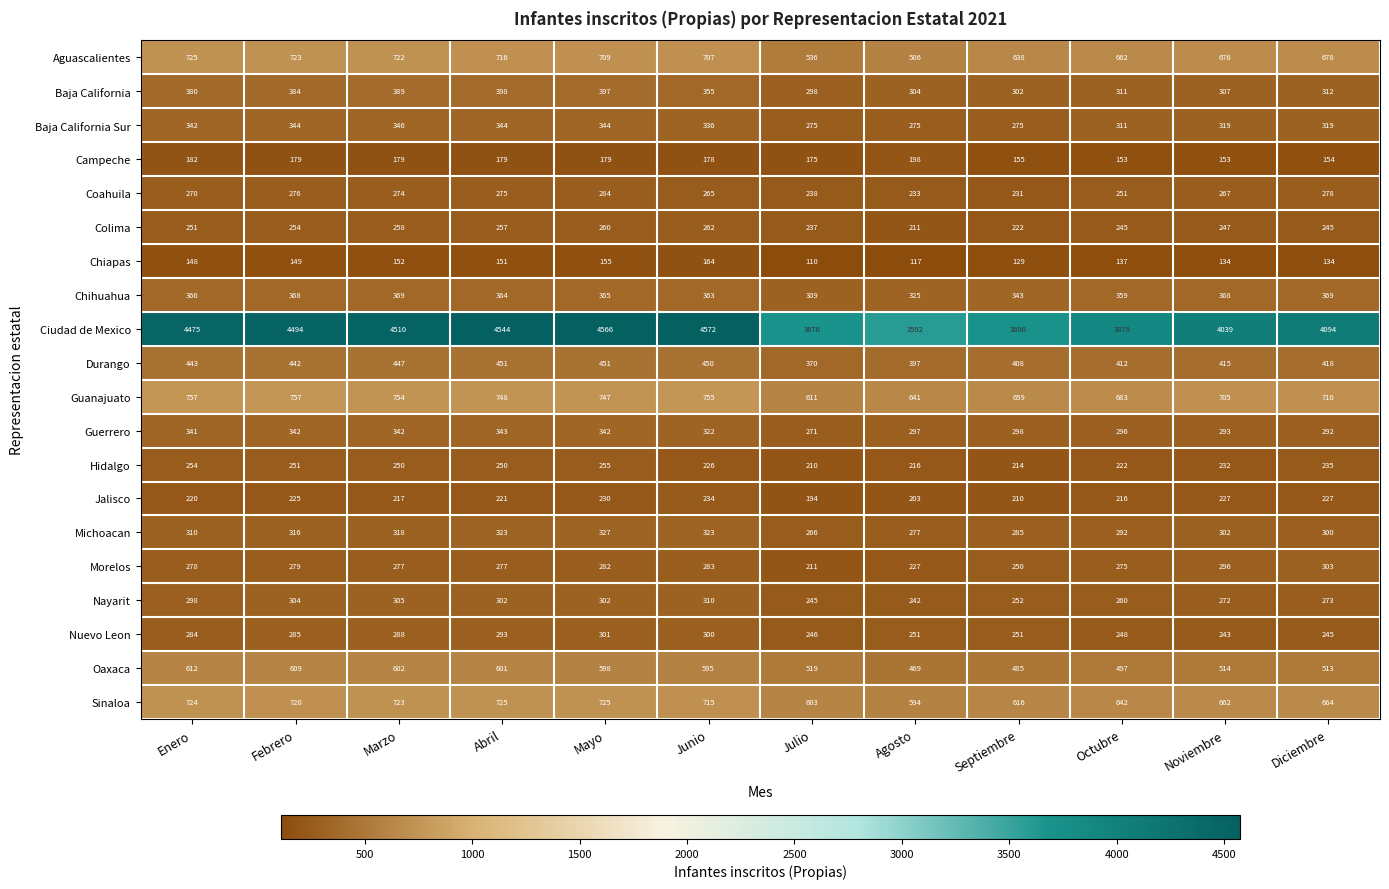

Between Julio and Agosto, which series saw the biggest shift?

Ciudad de Mexico